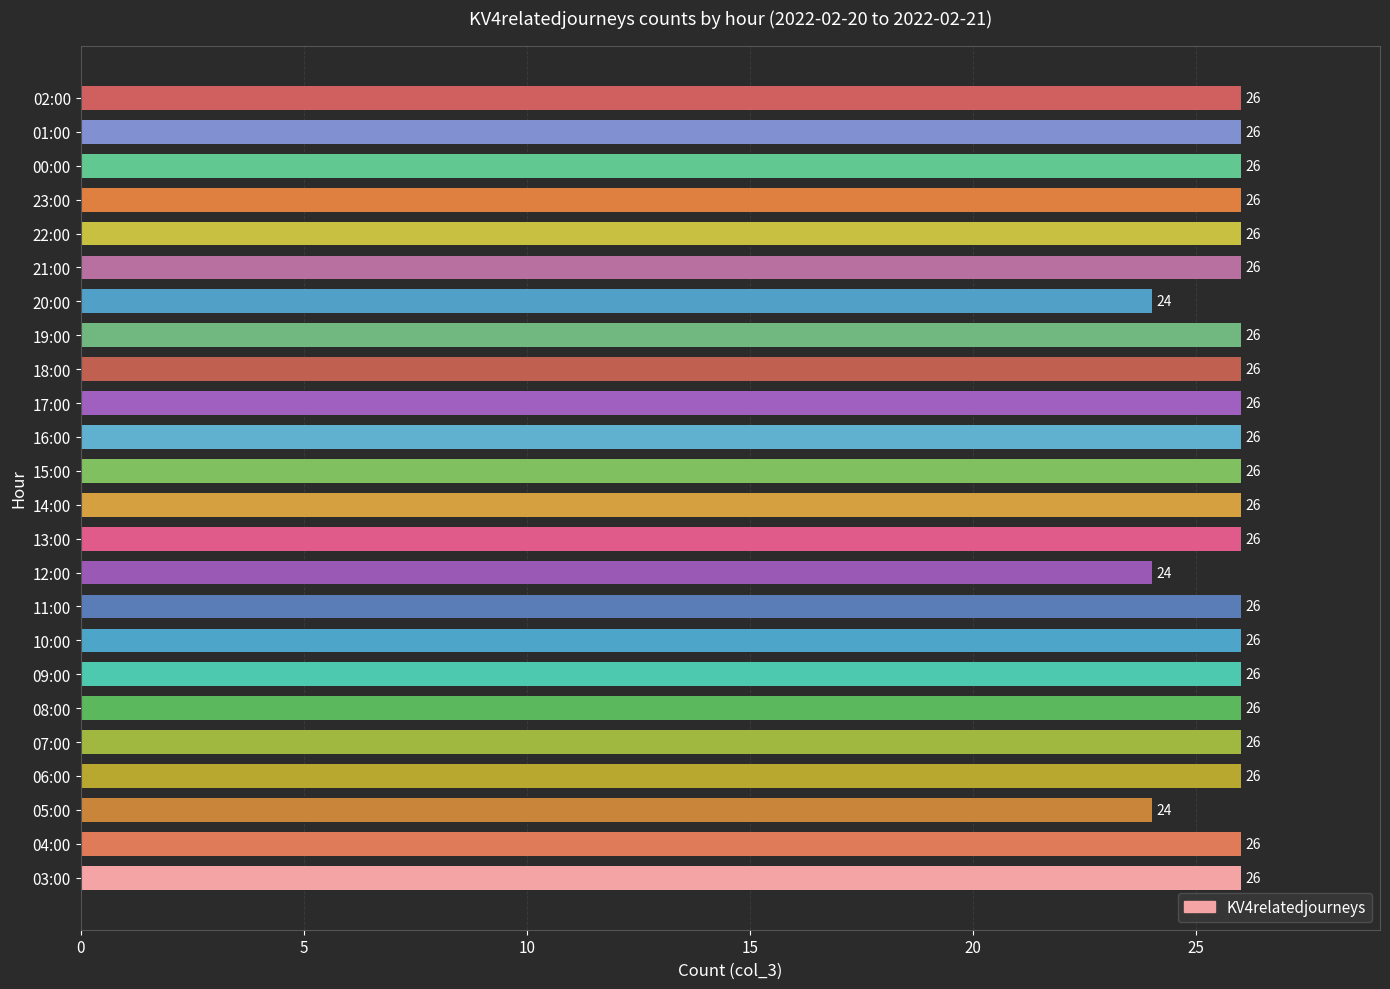

Reading top to bottom, transcribe all the data shown in this chart.

02:00=26	01:00=26	00:00=26	23:00=26	22:00=26	21:00=26	20:00=24	19:00=26	18:00=26	17:00=26	16:00=26	15:00=26	14:00=26	13:00=26	12:00=24	11:00=26	10:00=26	09:00=26	08:00=26	07:00=26	06:00=26	05:00=24	04:00=26	03:00=26